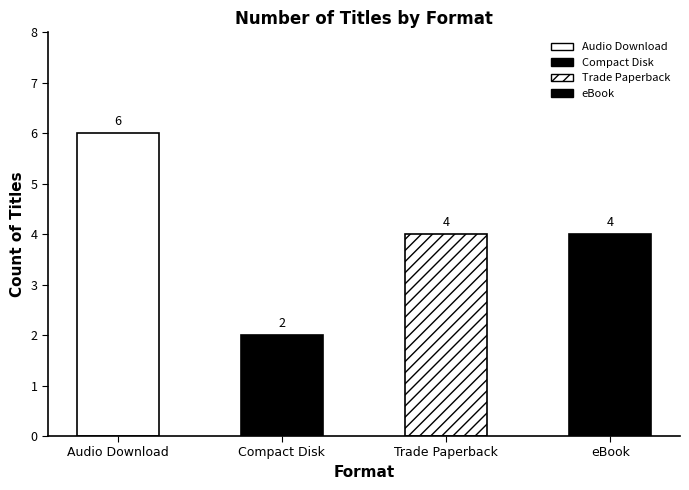

Which label corresponds to the largest value in the chart?

Audio Download